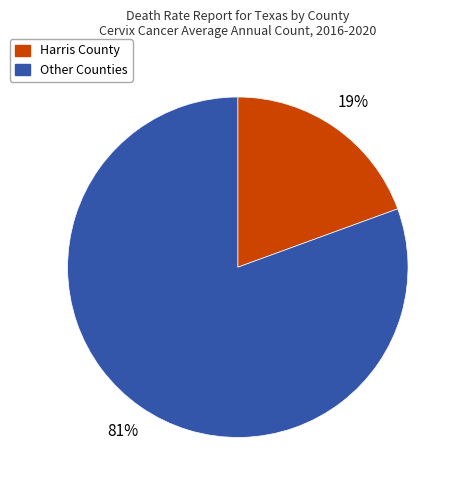

To the nearest percent, what portion does Other Counties represent?

81%